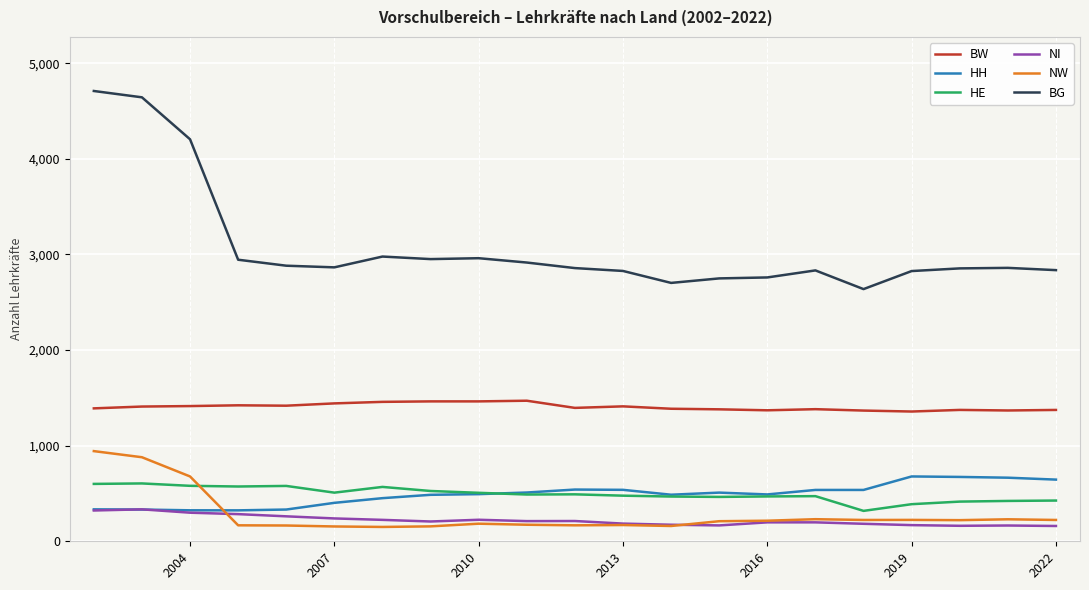

Which series has the largest total across all categories?

BG